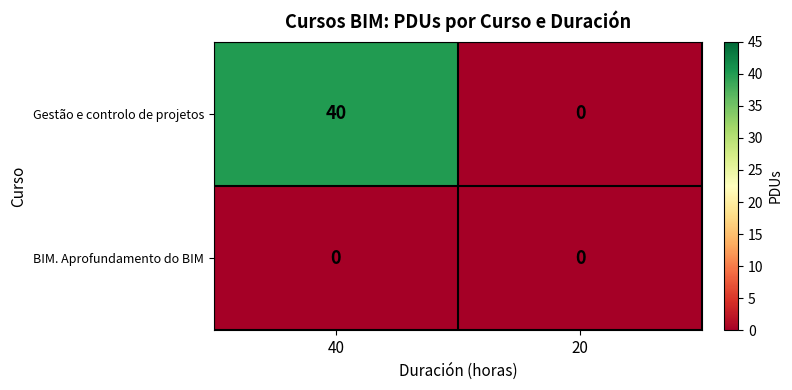

List the labels in order of Gestão e controlo de projetos value, smallest first.

20, 40